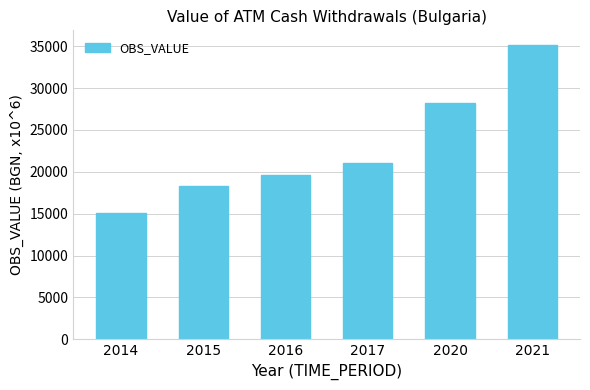

Reading left to right, list all the values displayed in this chart.

15072.7	18367.4	19581.9	20998.2	28203.3	35135.5